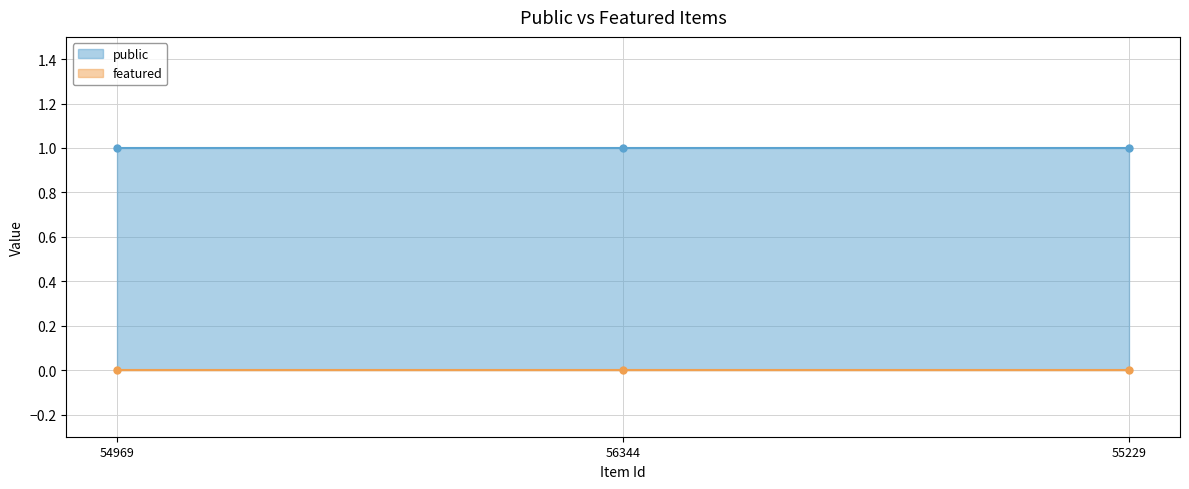

Is the value of public at 55229 greater than the value of featured at 56344?

Yes